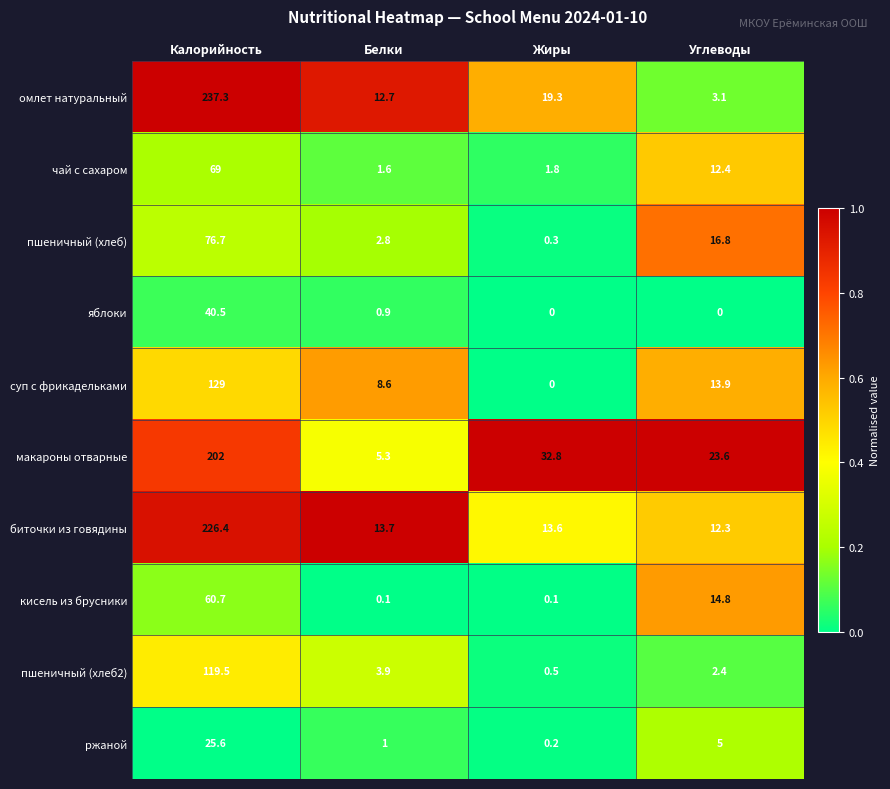

At how many categories does at least one series exceed 0?

4